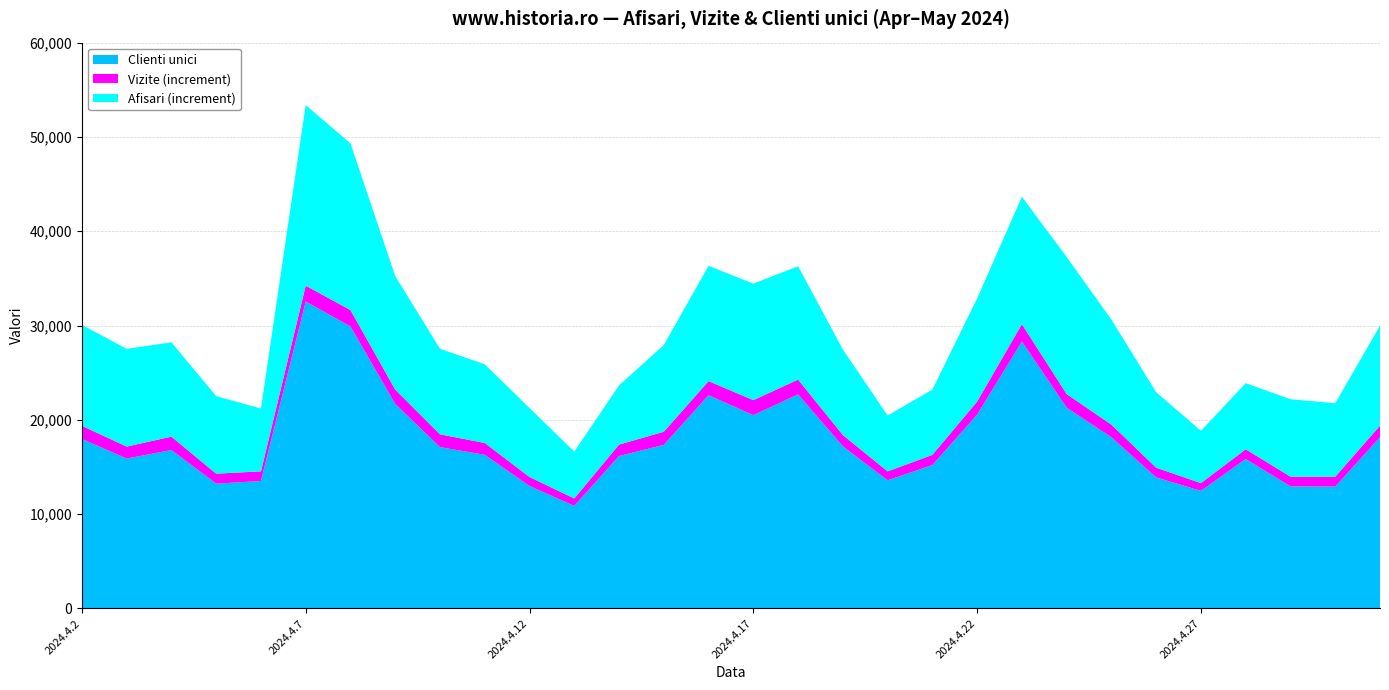

Reading left to right, what are all the values shown in this chart?

Vizite: 2024.4.2=19368	2024.4.3=17162	2024.4.4=18215	2024.4.5=14287	2024.4.6=14535	2024.4.7=34228	2024.4.8=31636	2024.4.9=23199	2024.4.10=18461	2024.4.11=17544	2024.4.12=13934	2024.4.13=11660	2024.4.14=17373	2024.4.15=18733	2024.4.16=24106	2024.4.17=22085	2024.4.18=24267	2024.4.19=18387	2024.4.20=14530	2024.4.21=16283	2024.4.22=21937	2024.4.23=30145	2024.4.24=22731	2024.4.25=19490	2024.4.26=14921	2024.4.27=13284	2024.4.28=16877	2024.4.29=13973	2024.4.30=13964	2024.5.1=19382
Clienti unici: 2024.4.2=17967	2024.4.3=15889	2024.4.4=16792	2024.4.5=13225	2024.4.6=13510	2024.4.7=32545	2024.4.8=29893	2024.4.9=21680	2024.4.10=17098	2024.4.11=16286	2024.4.12=12974	2024.4.13=10865	2024.4.14=16155	2024.4.15=17339	2024.4.16=22604	2024.4.17=20488	2024.4.18=22698	2024.4.19=17187	2024.4.20=13583	2024.4.21=15194	2024.4.22=20545	2024.4.23=28298	2024.4.24=21280	2024.4.25=18142	2024.4.26=13887	2024.4.27=12460	2024.4.28=15839	2024.4.29=12935	2024.4.30=12909	2024.5.1=18151
Afisari: 2024.4.2=30069	2024.4.3=27521	2024.4.4=28218	2024.4.5=22506	2024.4.6=21201	2024.4.7=53382	2024.4.8=49307	2024.4.9=35242	2024.4.10=27529	2024.4.11=25886	2024.4.12=21247	2024.4.13=16624	2024.4.14=23653	2024.4.15=27927	2024.4.16=36332	2024.4.17=34441	2024.4.18=36287	2024.4.19=27458	2024.4.20=20452	2024.4.21=23207	2024.4.22=32871	2024.4.23=43654	2024.4.24=37260	2024.4.25=30620	2024.4.26=22923	2024.4.27=18831	2024.4.28=23883	2024.4.29=22184	2024.4.30=21757	2024.5.1=29982